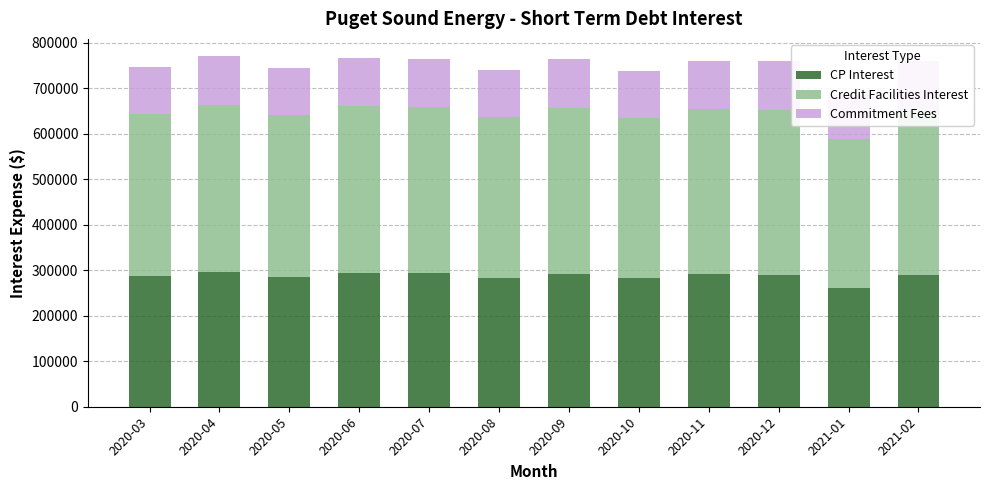

Between 2020-10 and 2020-12, which series saw the biggest shift?

Credit Facilities Interest